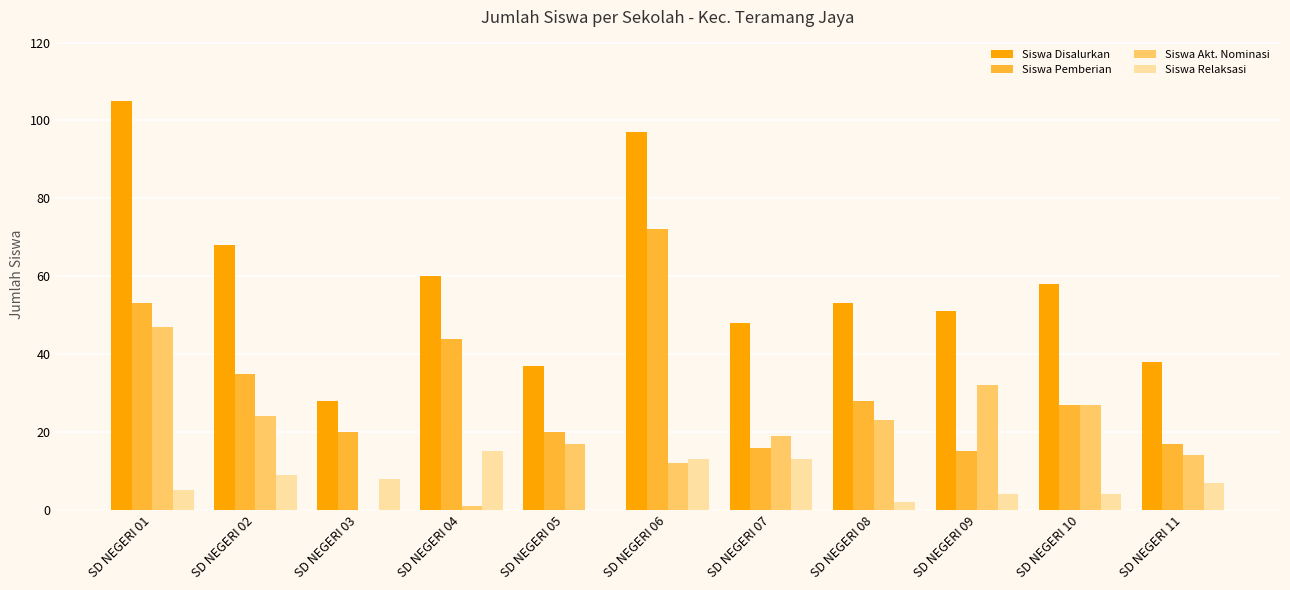

What is the sum of the Siswa Akt. Nominasi values at SD NEGERI 03 and SD NEGERI 01?

47